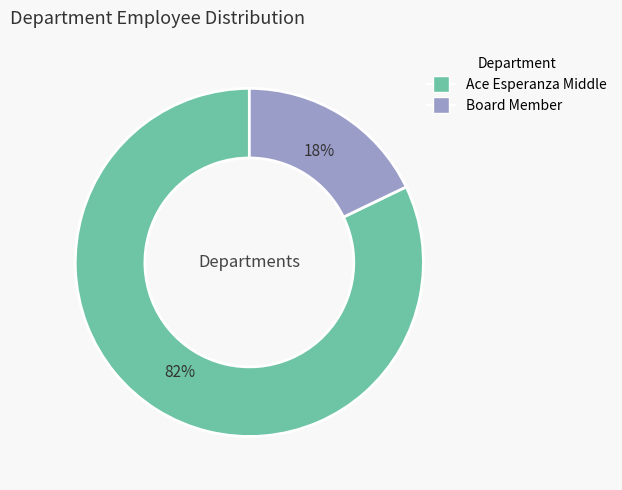

Do Board Member and Ace Esperanza Middle together represent more than half of the pie?

Yes